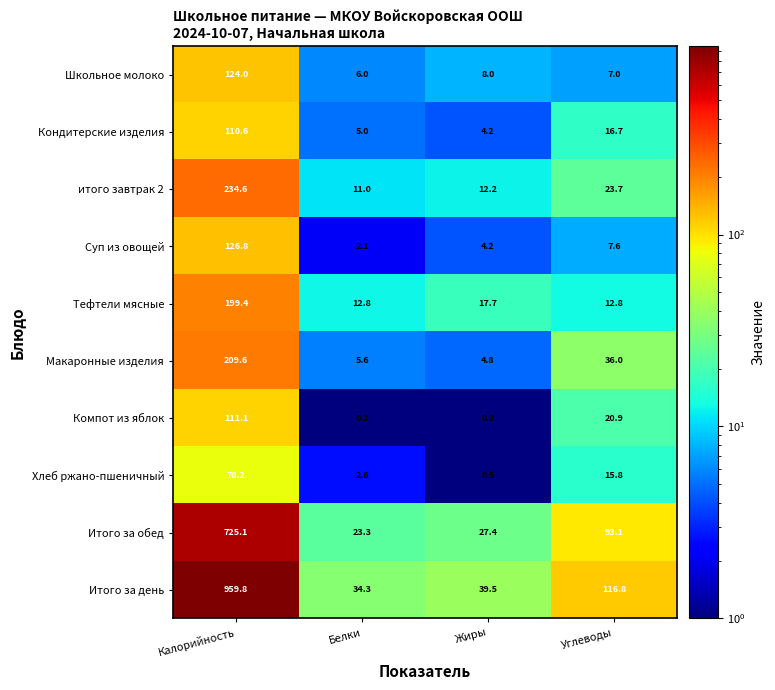

Which series has the largest total across all categories?

Итого за день